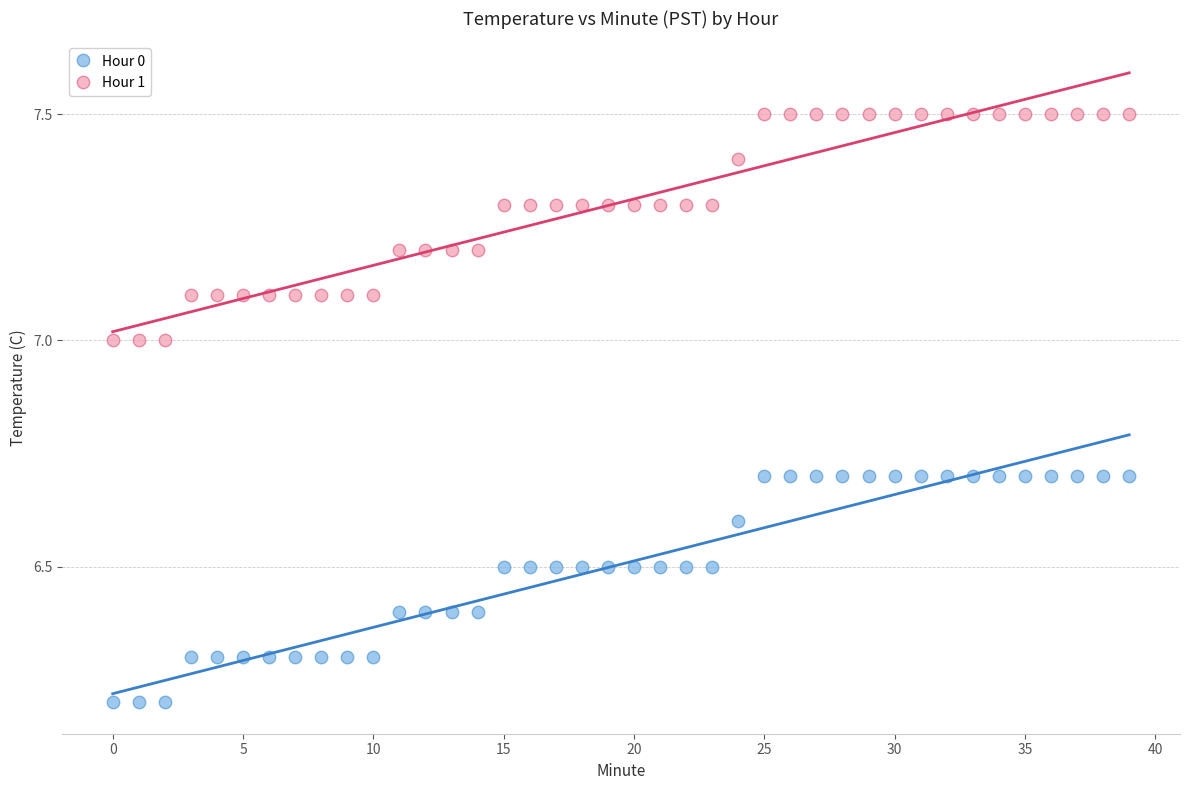

Which series contains the highest Y value?

Hour 1